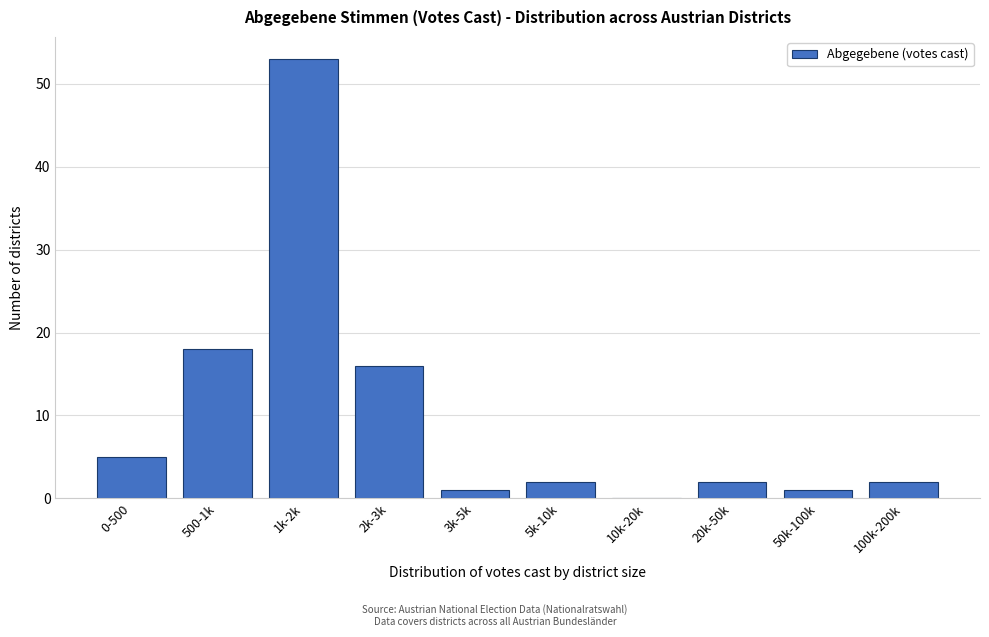

Reading left to right, extract all data points from this chart.

0-500=5	500-1k=18	1k-2k=53	2k-3k=16	3k-5k=1	5k-10k=2	10k-20k=0	20k-50k=2	50k-100k=1	100k-200k=2